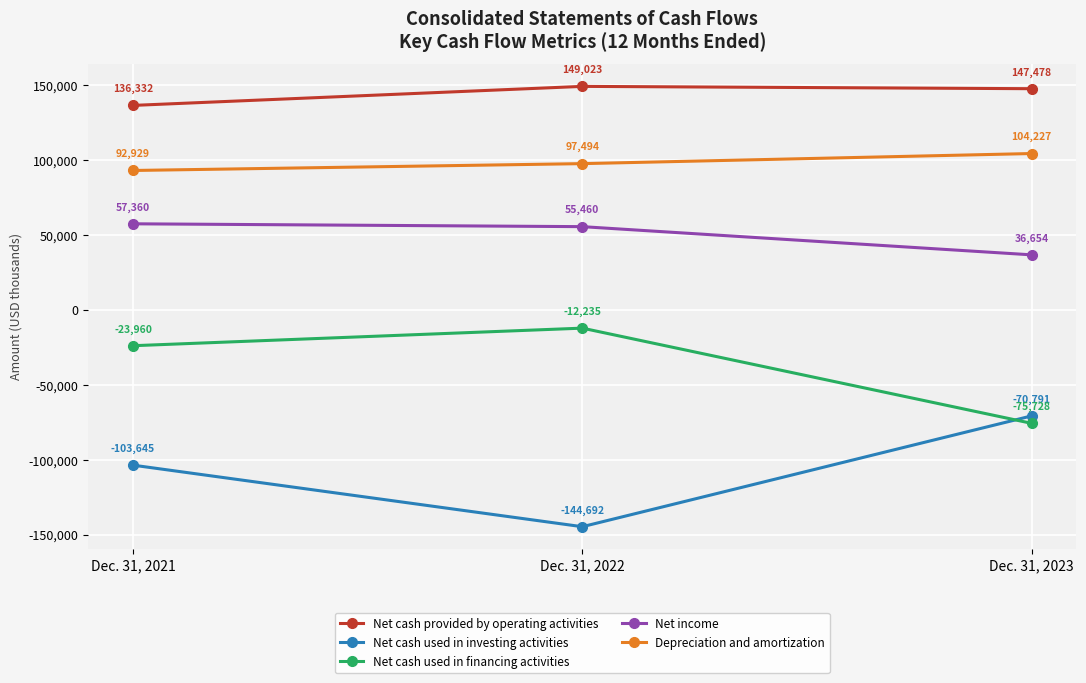

At which category is the sum across all series the highest?

Dec. 31, 2021